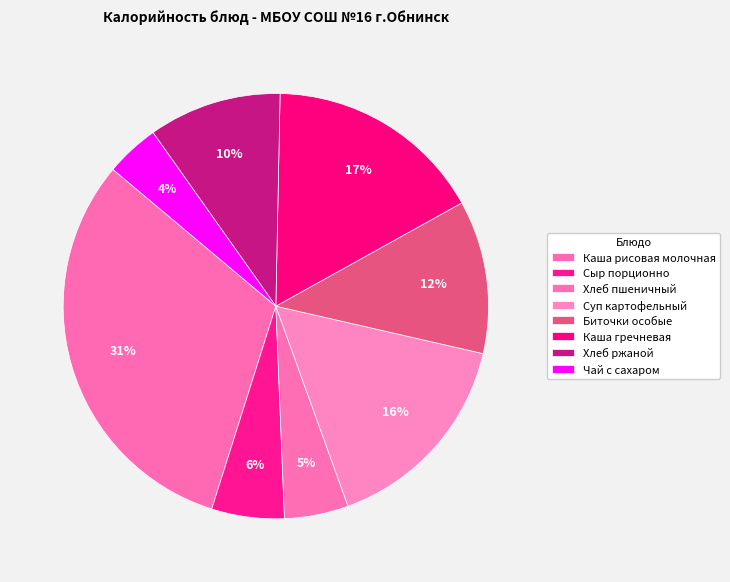

Count the number of slices in the pie.

8